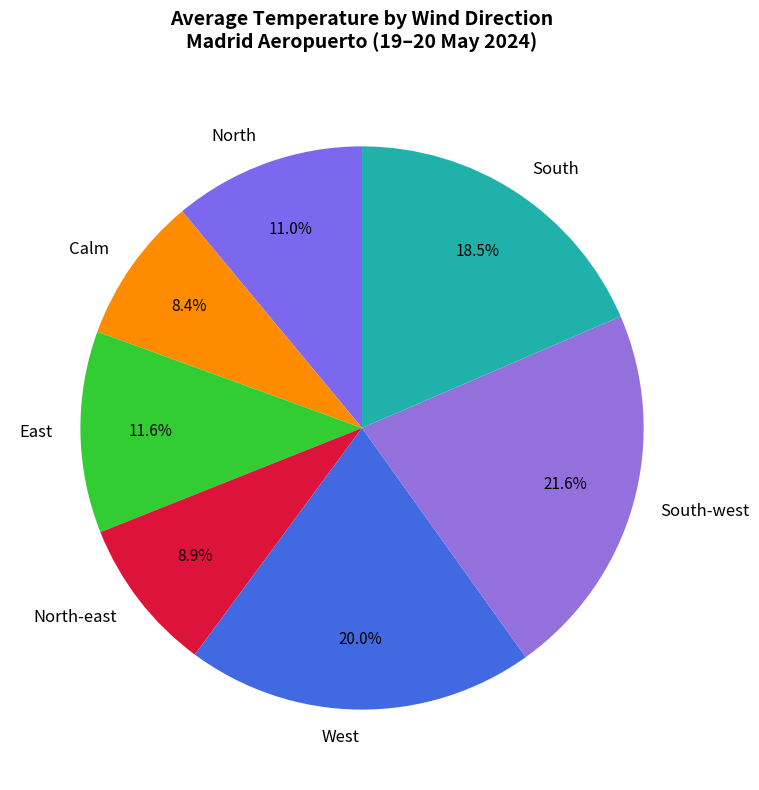

How much of the chart is everything except East?

88.4%